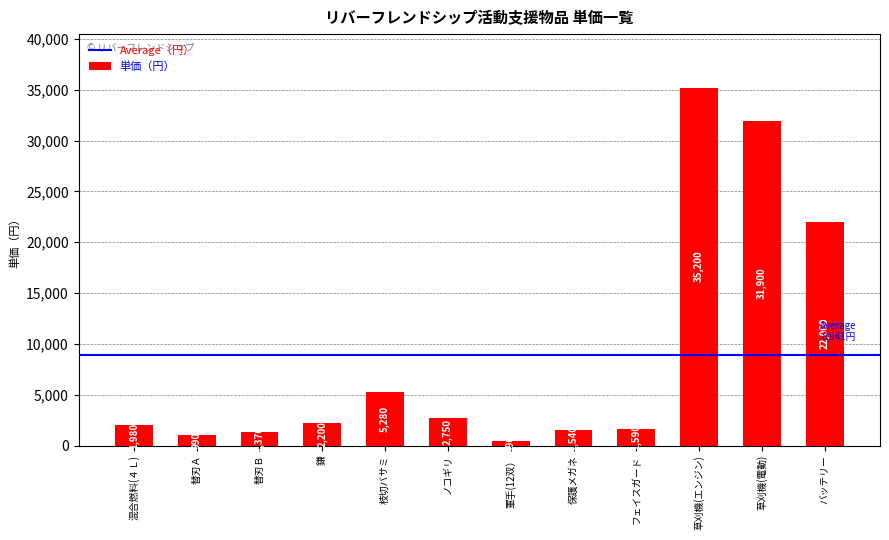

At which label is the value closest to 17845?

バッテリー